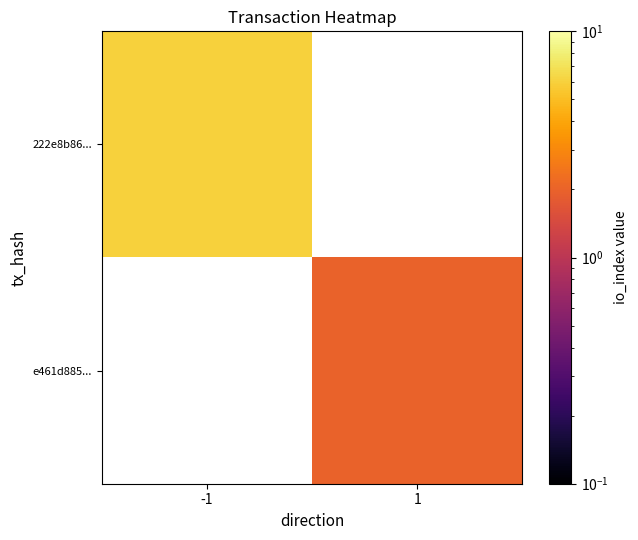

Count the number of data series in this chart.

2